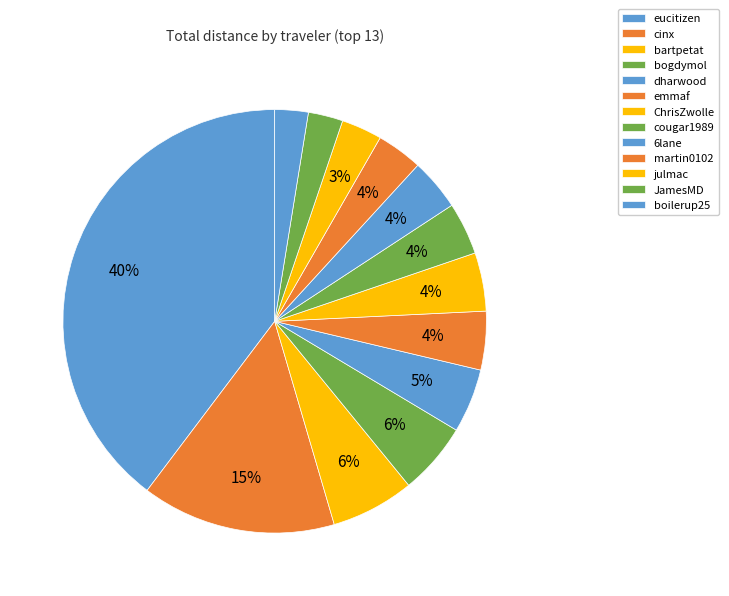

Combined, do cougar1989 and dharwood account for over 50%?

No